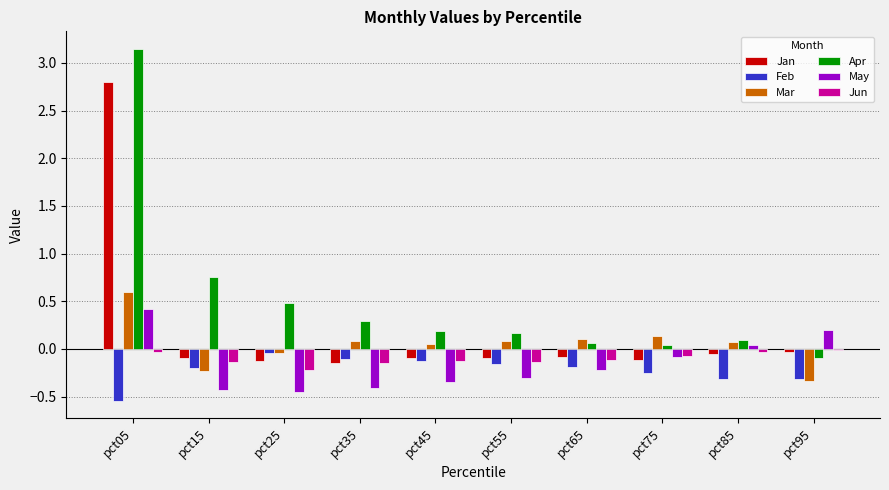

The May series shows -0.6 at pct45. True or false?

False